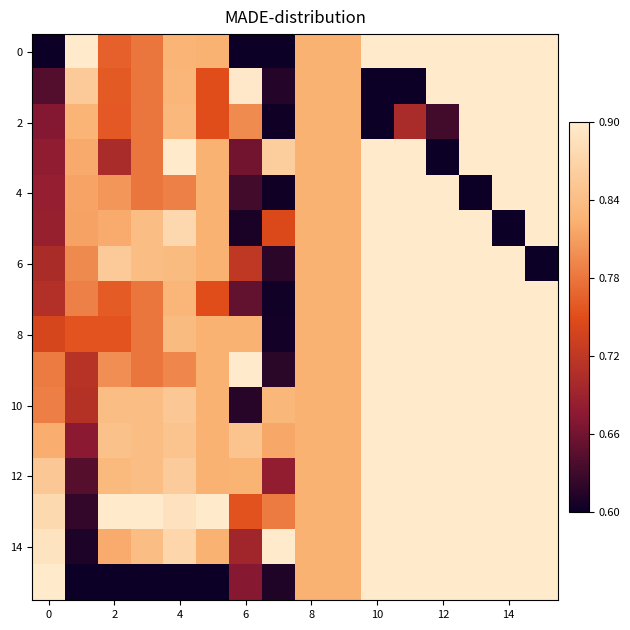

At which category is the sum across all series the highest?

13